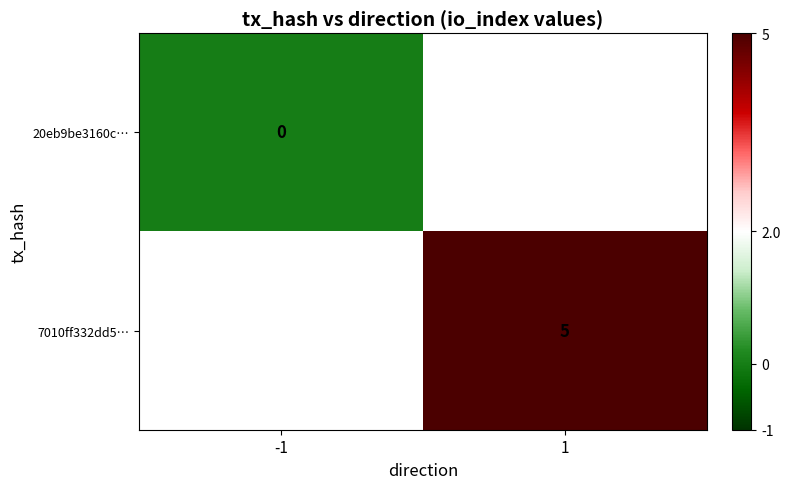

At 1, list the series in order from smallest to largest.

20eb9be3160c…, 7010ff332dd5…